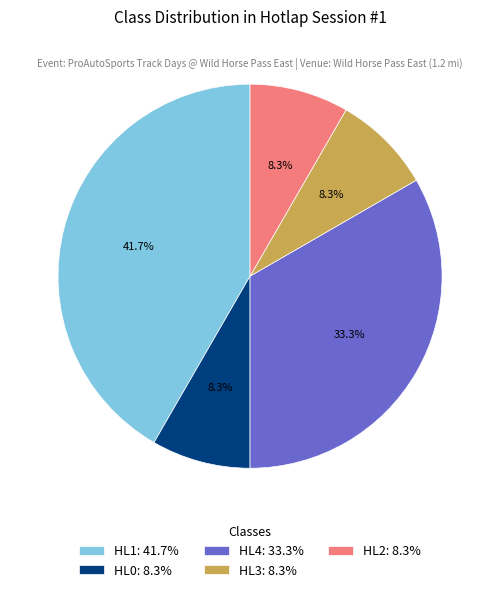

Is it true that HL4 is 33% of the pie?

True